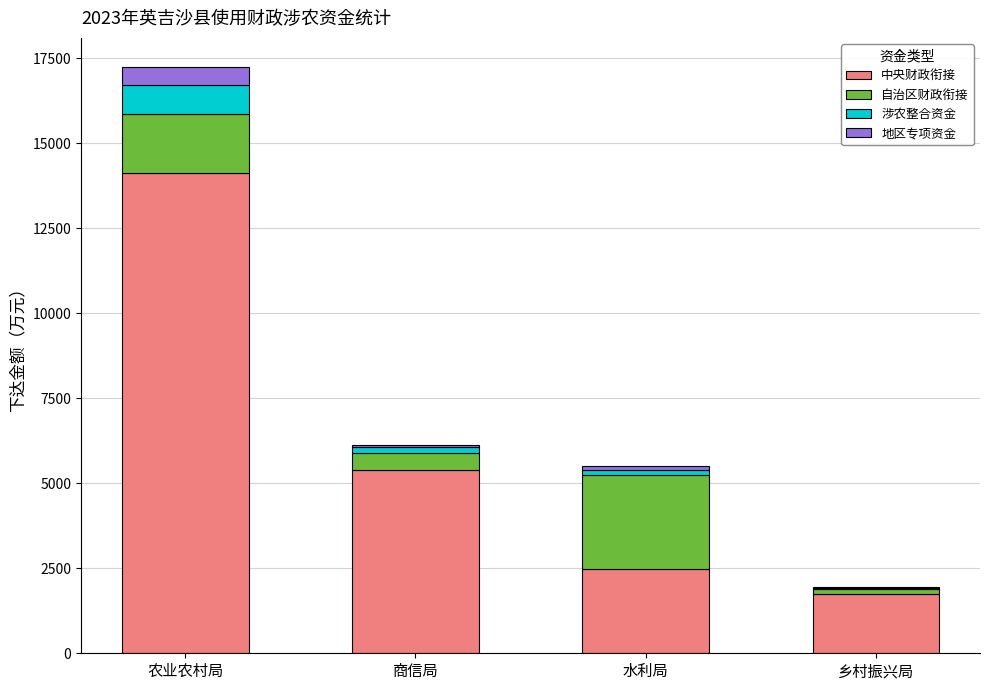

Which category has the highest value in the 中央财政衔接 series?

农业农村局